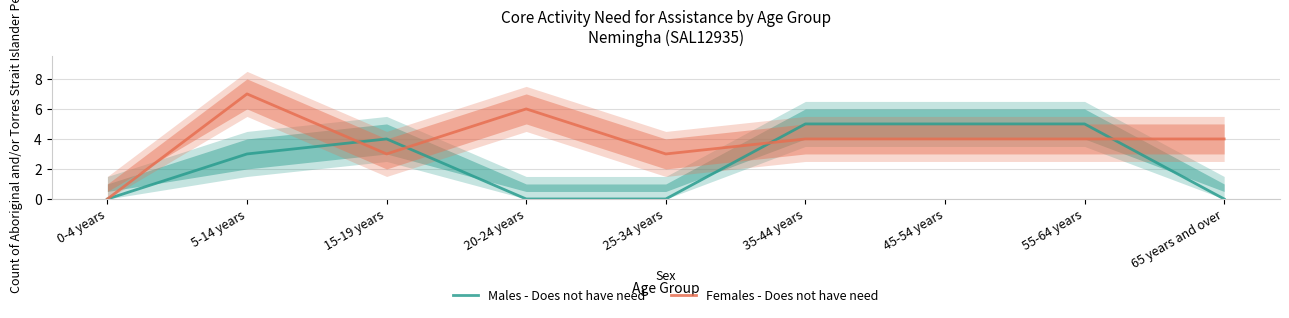

What position from the right is 45-54 years?

3